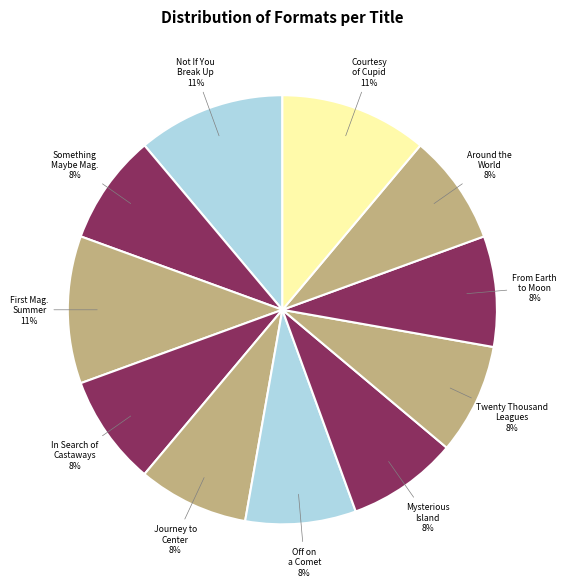

Is there a majority slice in this chart?

No